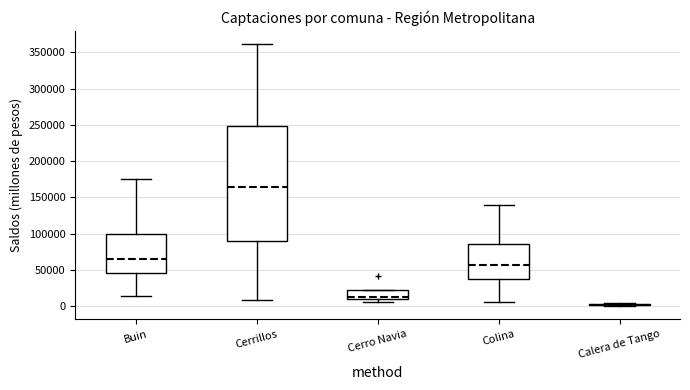

Reading left to right, read every box against the y-axis: the position of its median line, the range the box covers, and the ends of its whiskers. The values are not printed on the chart, so give them approximately, as read against the axis.

Buin: median 65000, box 45000 to 100000, whiskers 15000 to 175000
Cerrillos: median 165000, box 90000 to 250000, whiskers 10000 to 360000
Cerro Navia: median 15000, box 10000 to 20000, whiskers 5000 to 20000
Colina: median 55000, box 35000 to 85000, whiskers 5000 to 140000
Calera de Tango: box collapsed to a line at 0, whiskers 0 to 5000